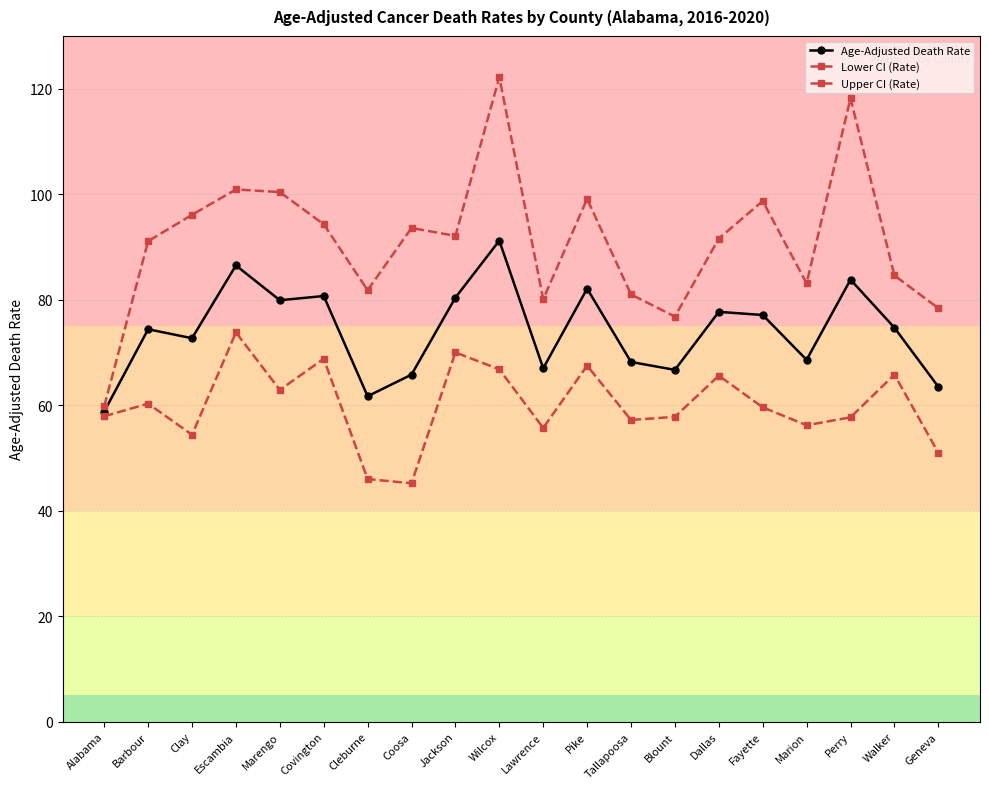

Which series has the widest spread of values?

Upper CI (Rate)